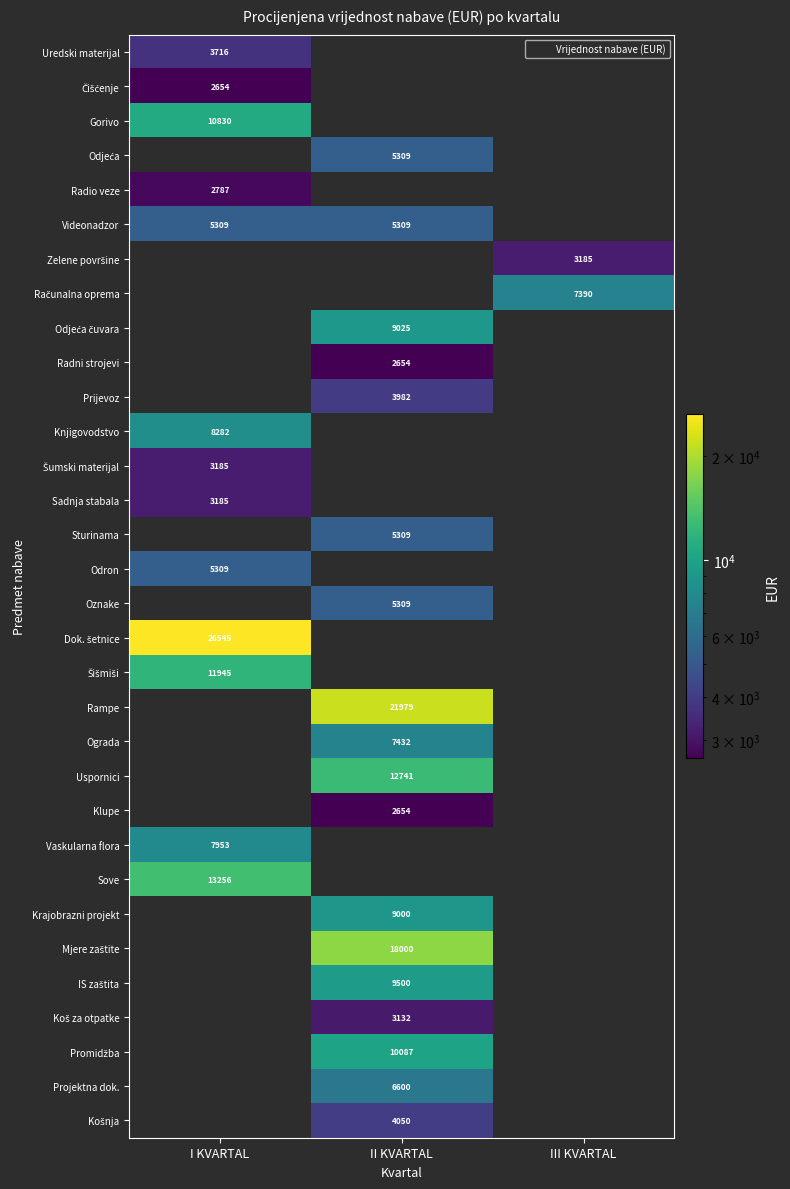

Rank the categories by Videonadzor value from highest to lowest.

I KVARTAL, II KVARTAL, III KVARTAL